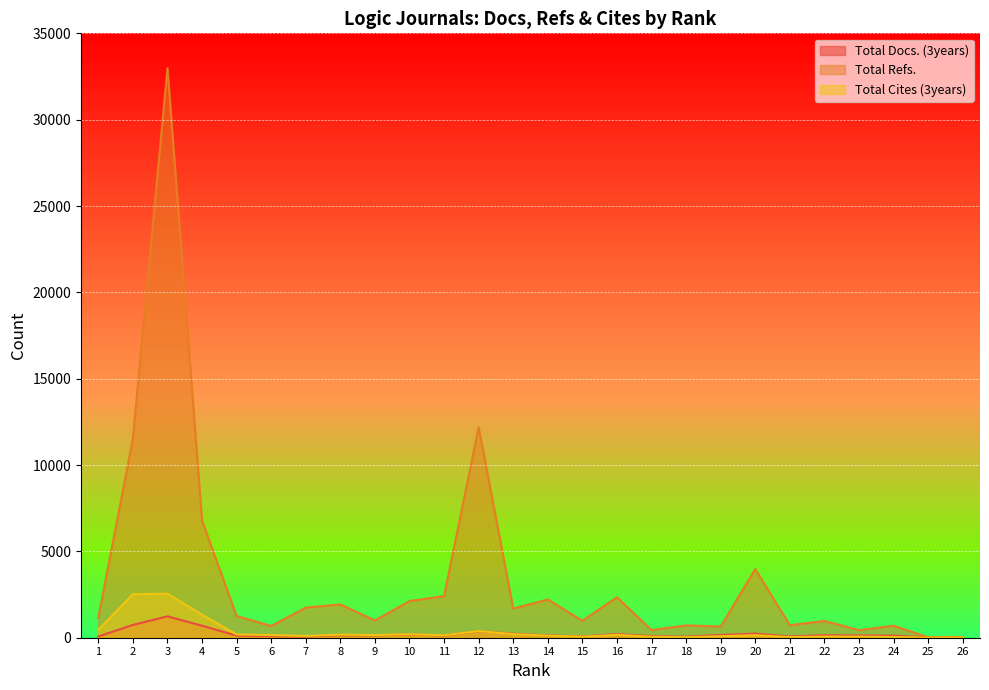

Is the value of Total Docs. (3years) at 3 greater than the value of Total Cites (3years) at 3?

No